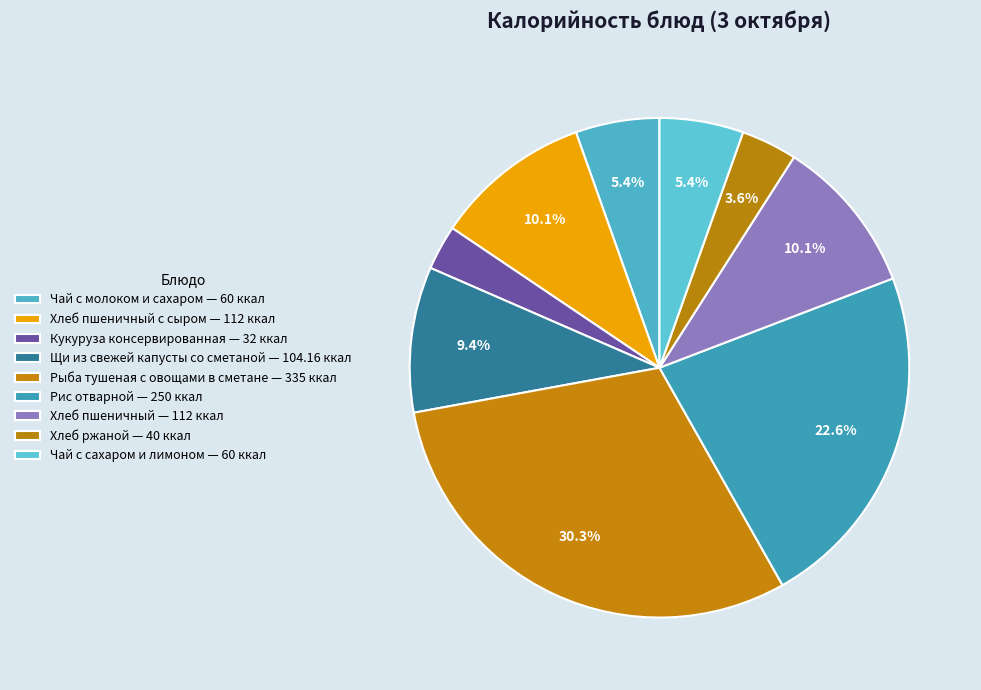

Count the number of slices in the pie.

9